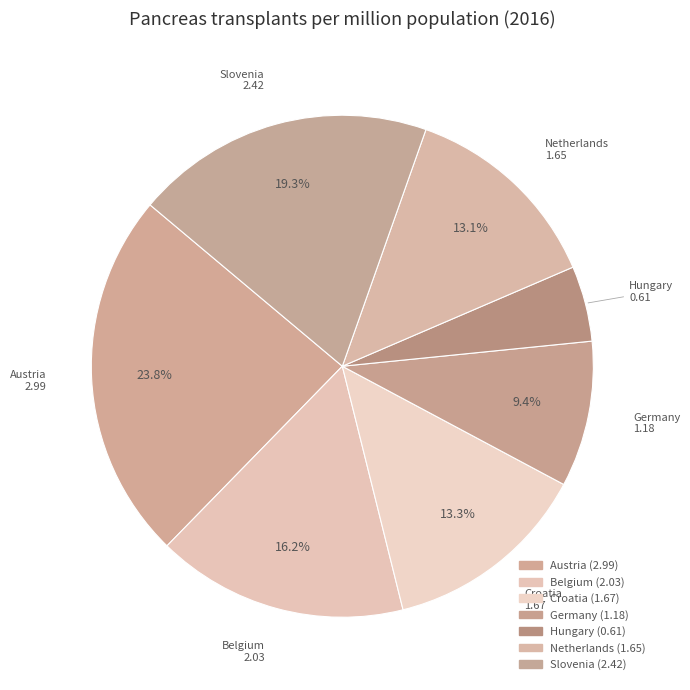

Is there any slice that represents more than half of the pie?

No